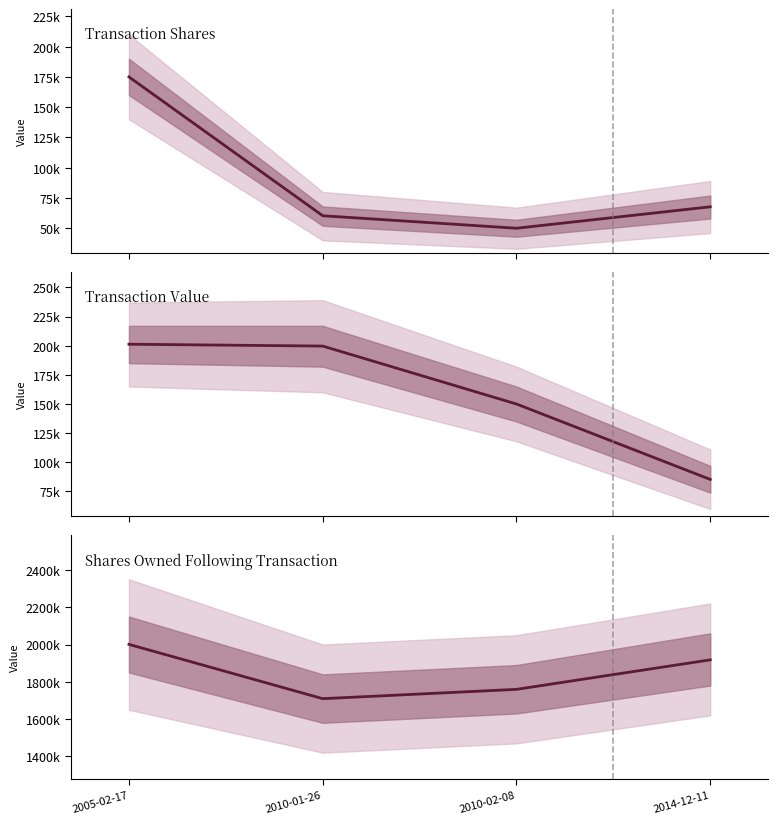

At which label does Transaction Value first exceed 199656?

2005-02-17